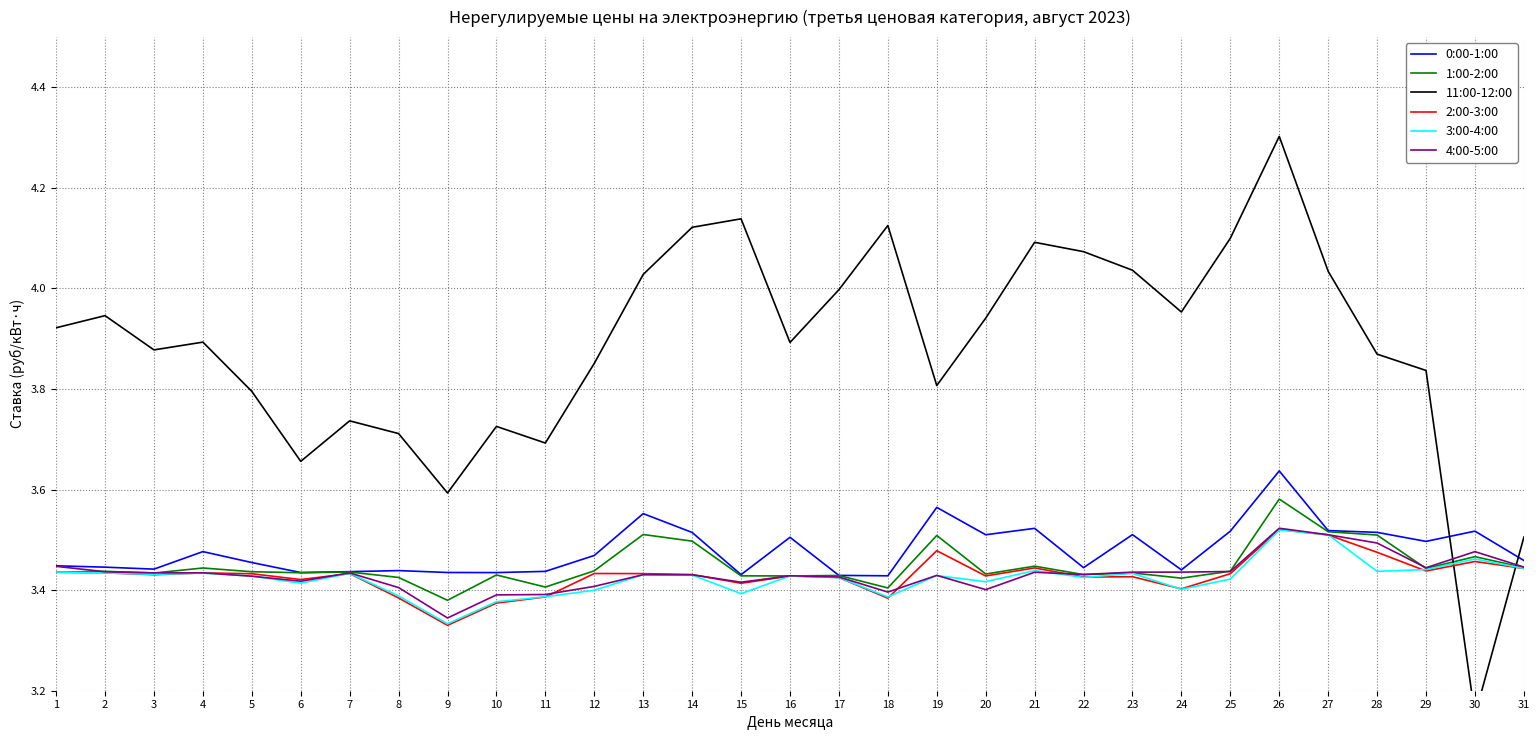

Which series has the largest total across all categories?

11:00-12:00